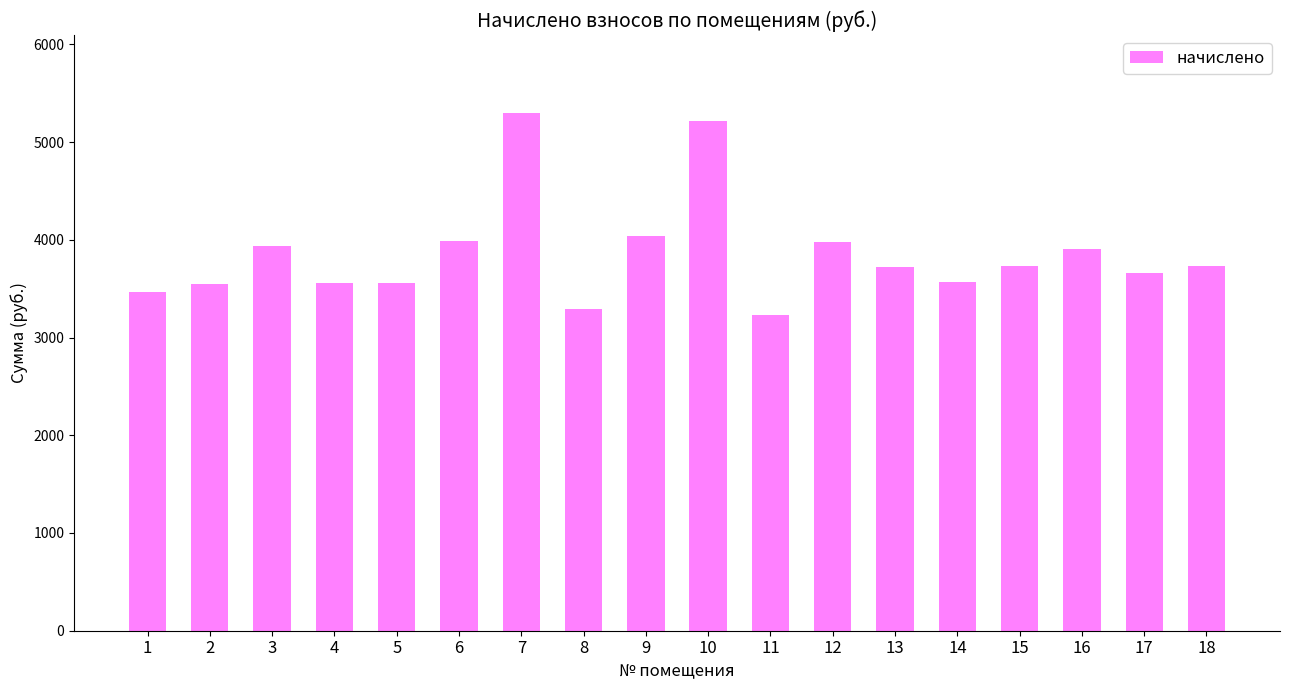

What value does the data have at 17?

3659.8